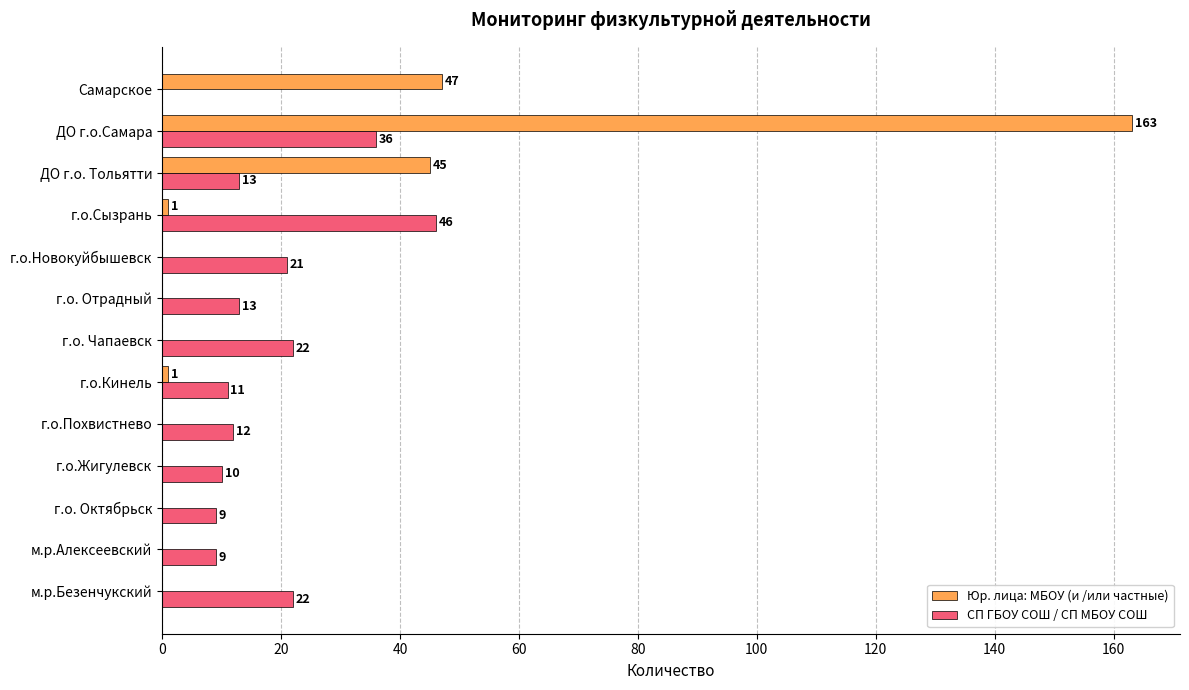

Which series has the largest total across all categories?

Юр. лица: МБОУ (и /или частные)